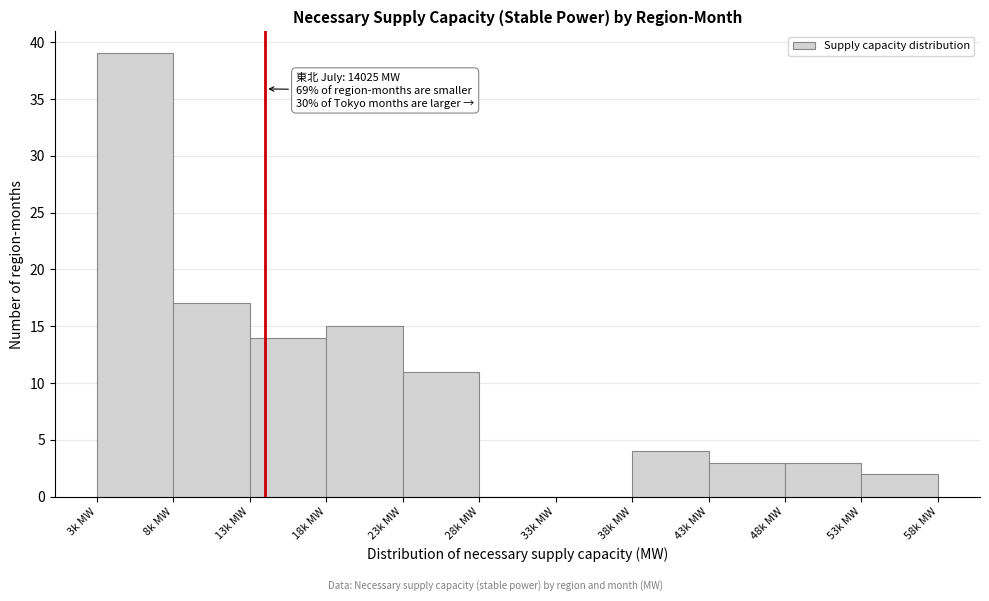

Reading left to right, list all the values displayed in this chart.

3k MW=39	8k MW=17	13k MW=14	18k MW=15	23k MW=11	28k MW=0	33k MW=0	38k MW=4	43k MW=3	48k MW=3	53k MW=2